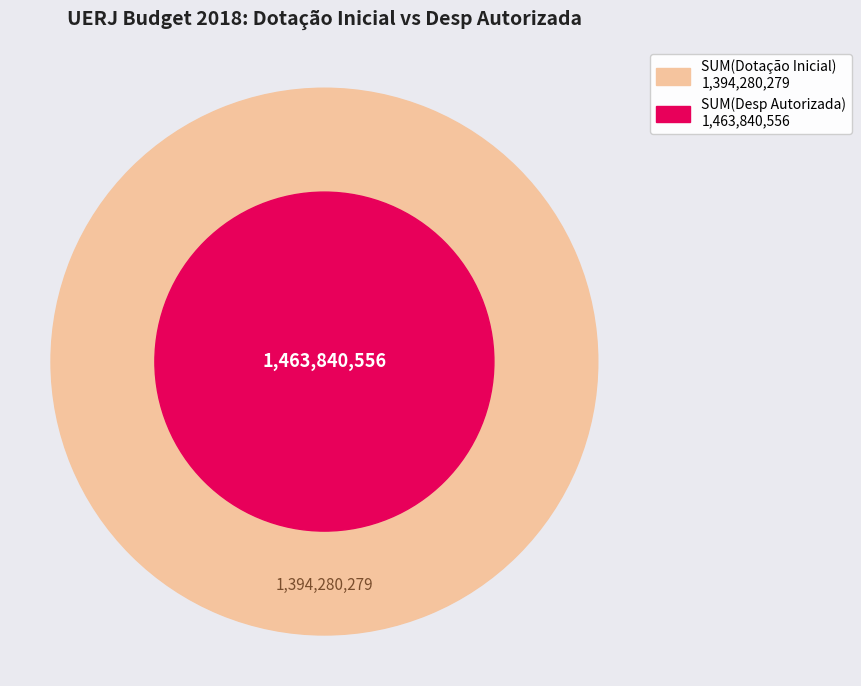

How many segments does this pie chart have?

1